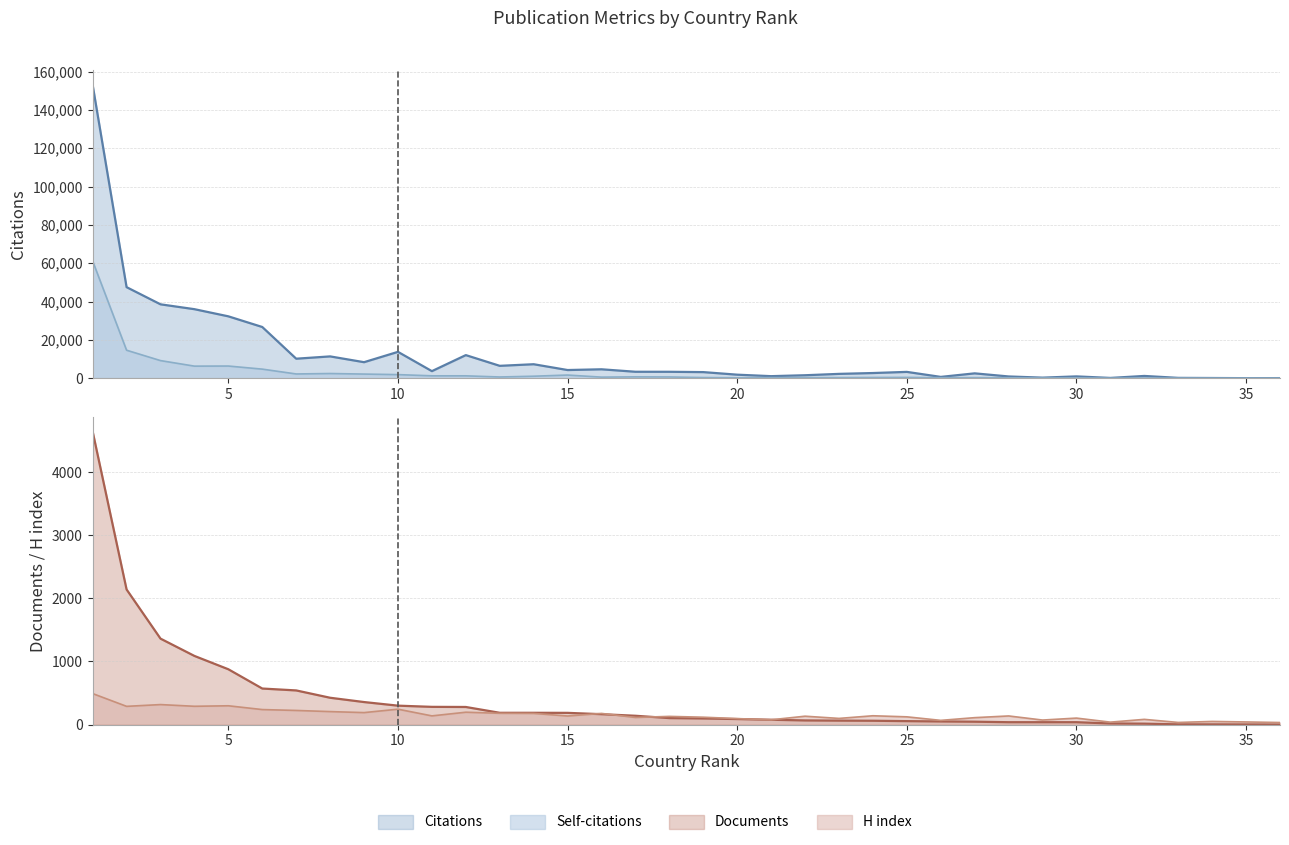

The H index series shows 181 at 25. True or false?

False